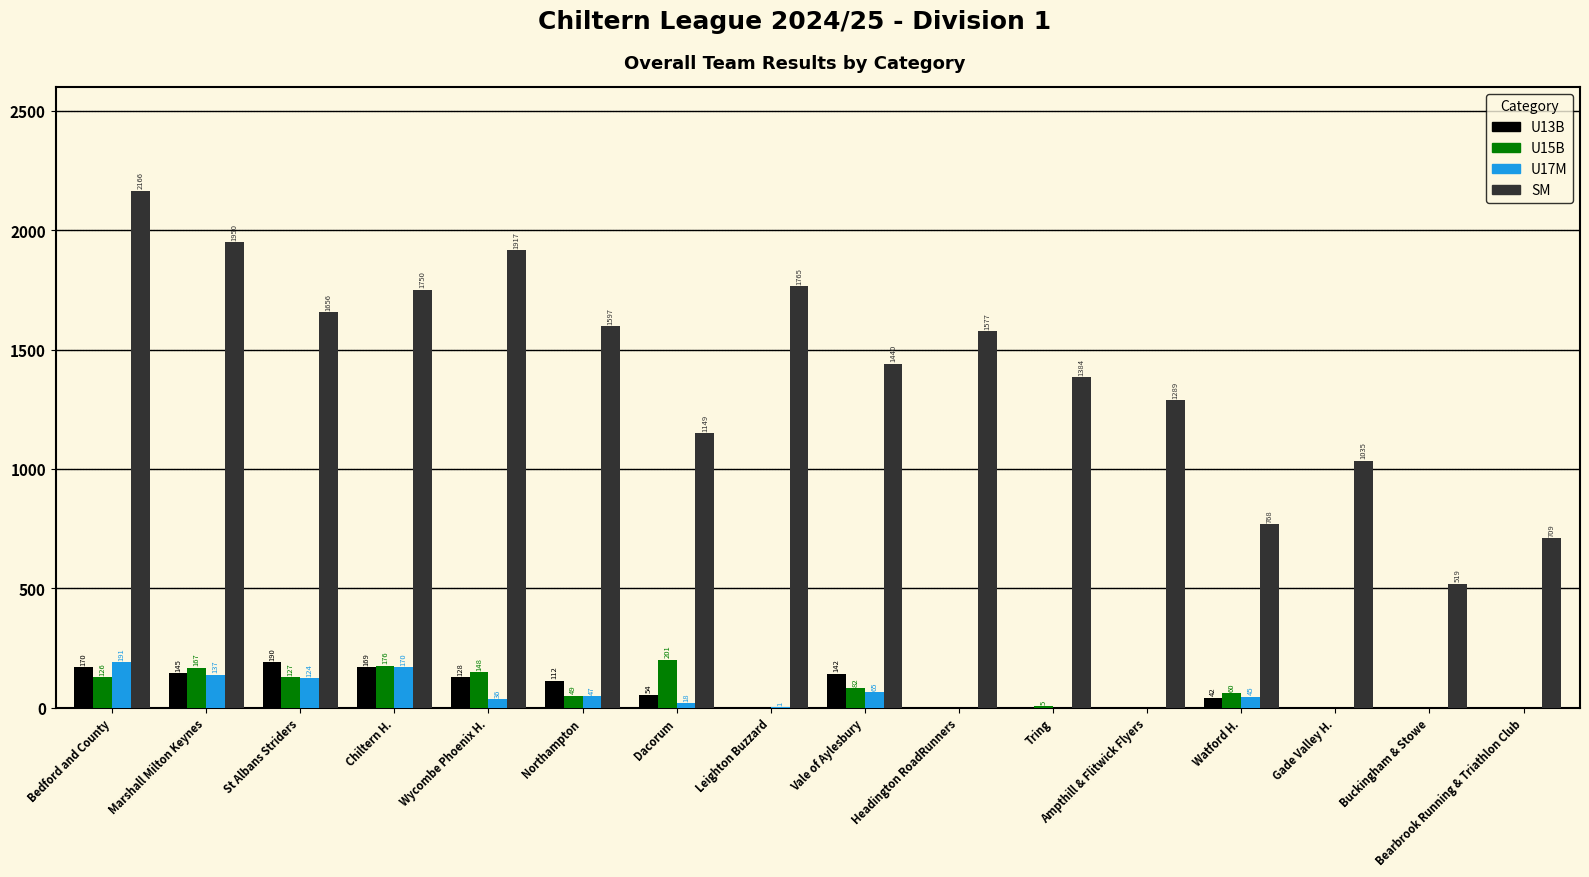

What is the sum of all U17M values?

834